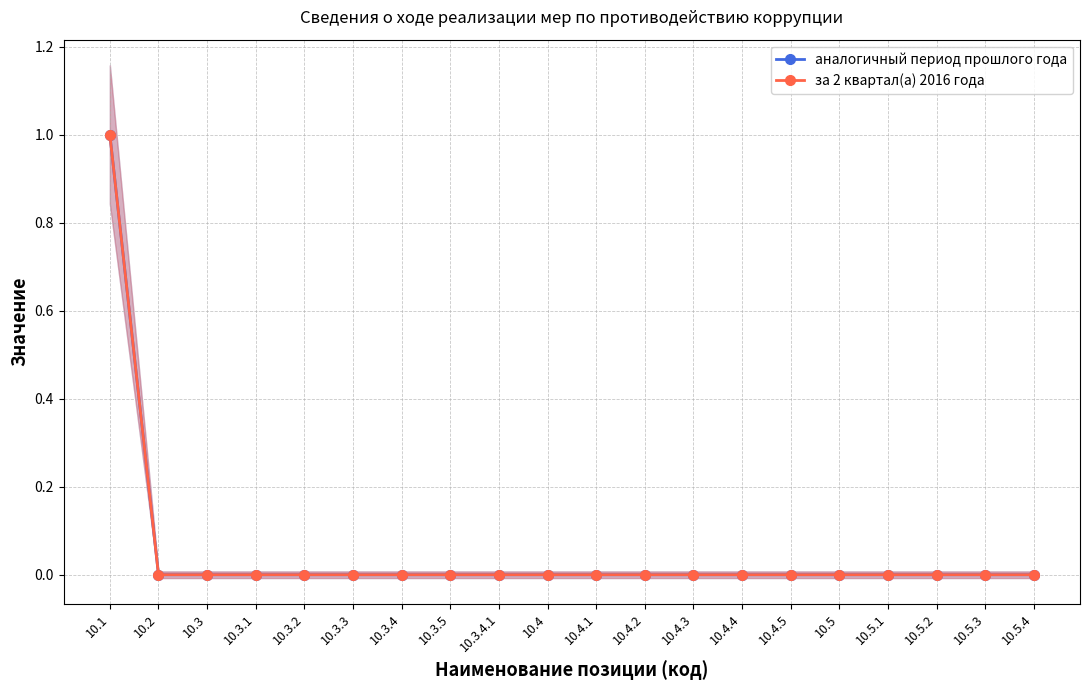

What position from the left is 10.4?

10